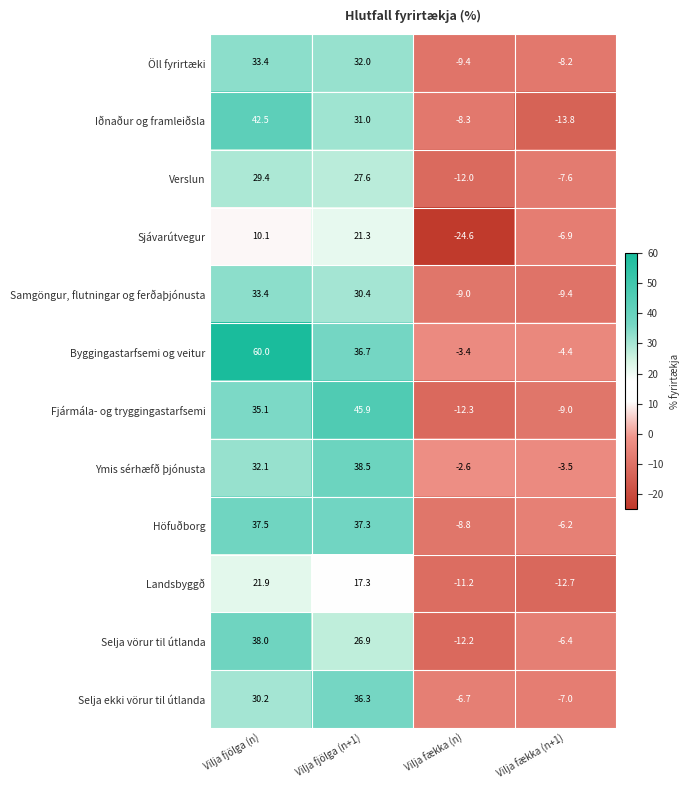

What is the difference between the Höfuðborg values at Vilja fækka (n+1) and Vilja fjölga (n+1)?

43.5